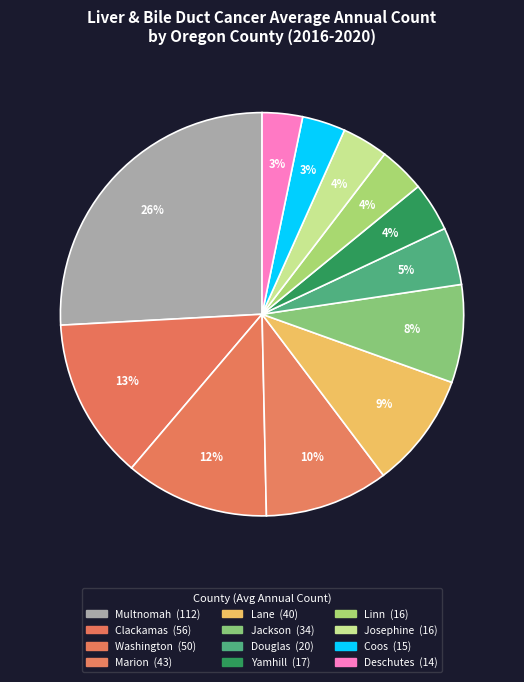

How many segments does this pie chart have?

12